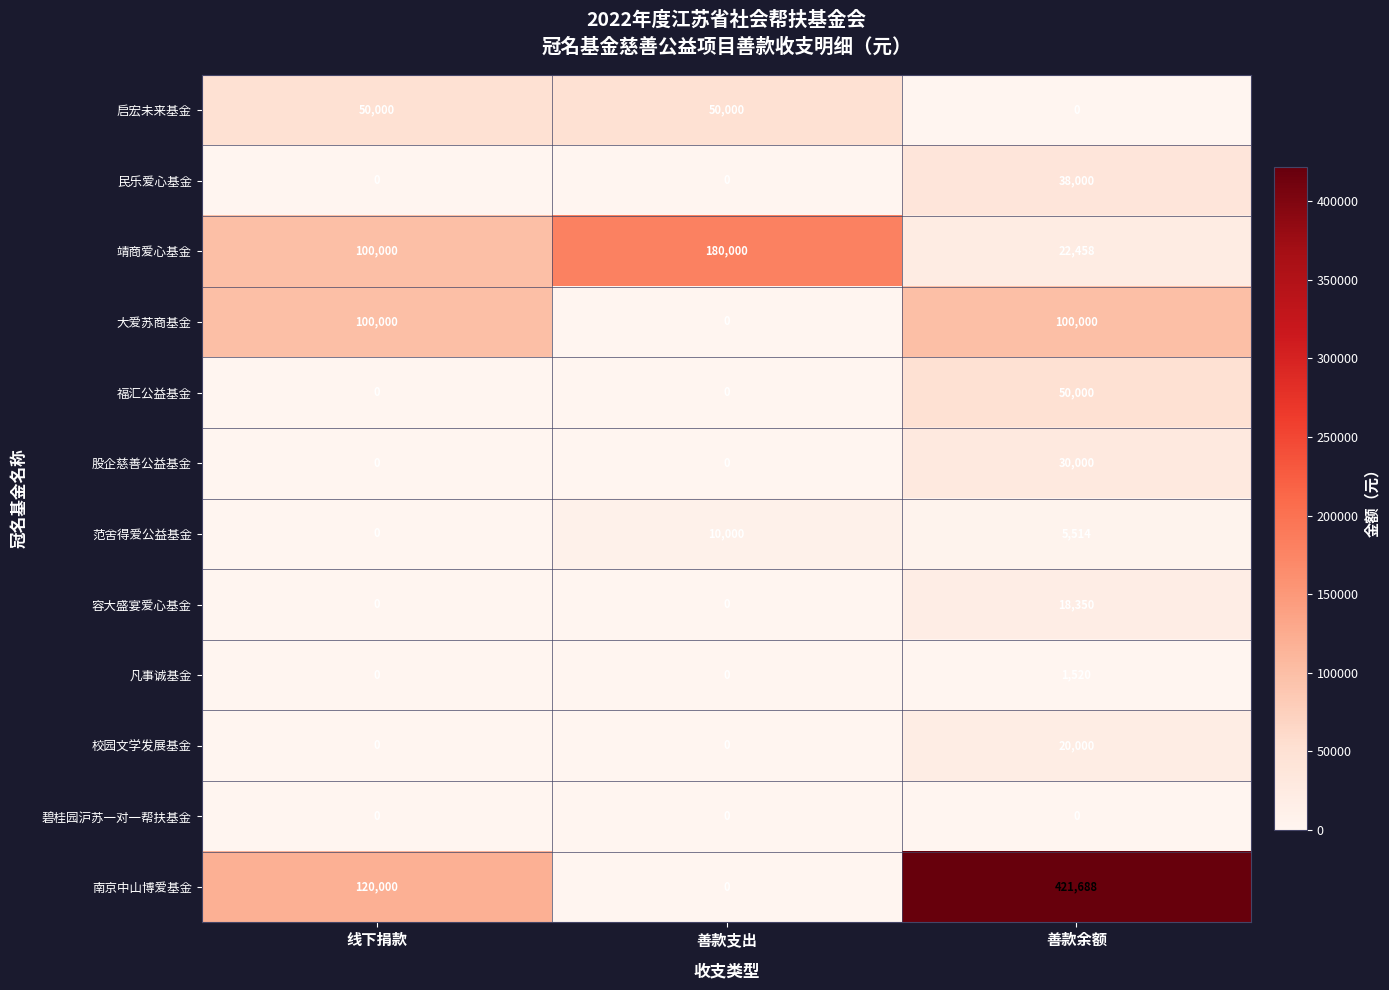

What is the greatest value displayed?

421688